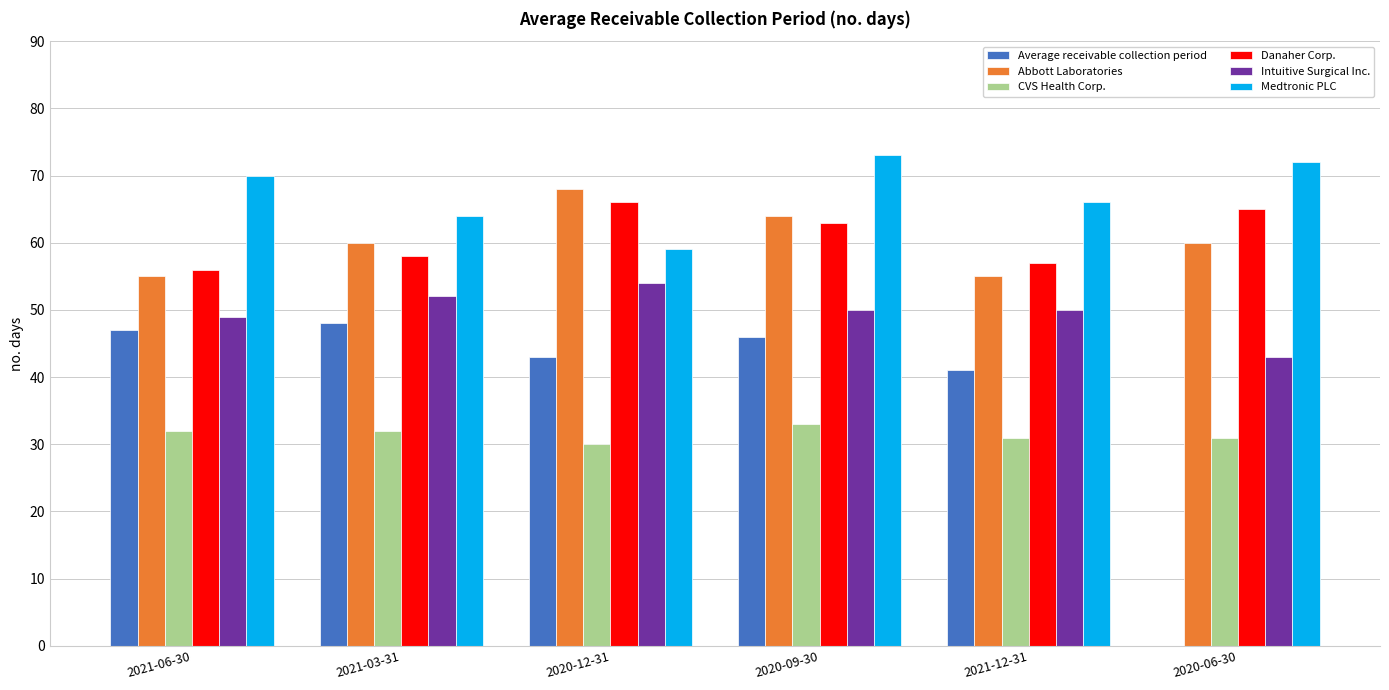

What is the maximum value for Intuitive Surgical Inc.?

54